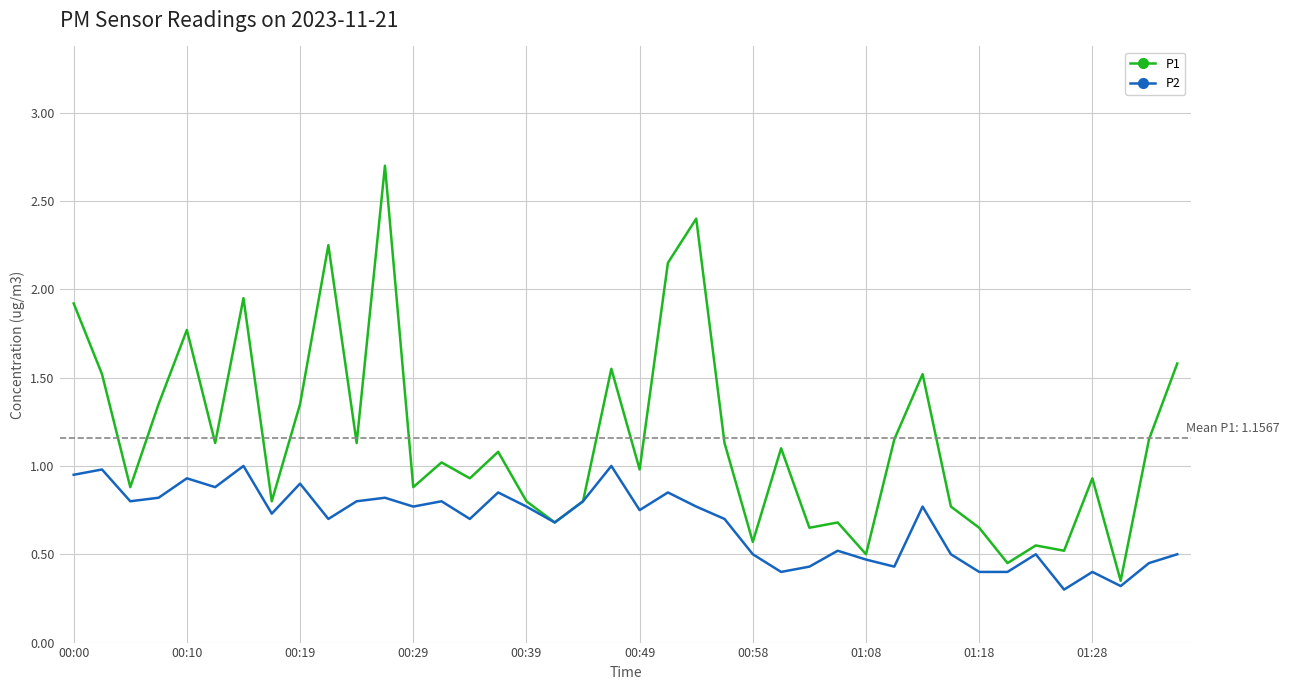

What is the average value of the P1 series?

1.2